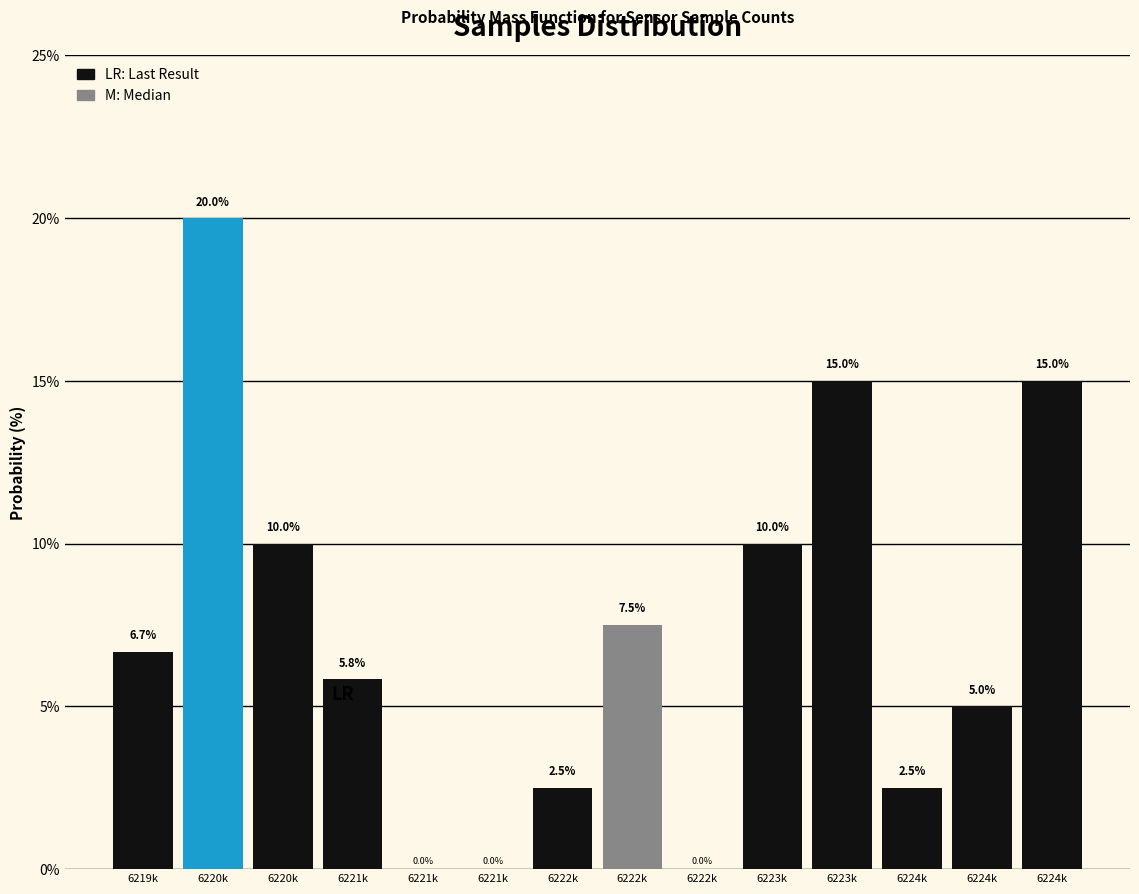

How many distinct data groups are displayed?

1